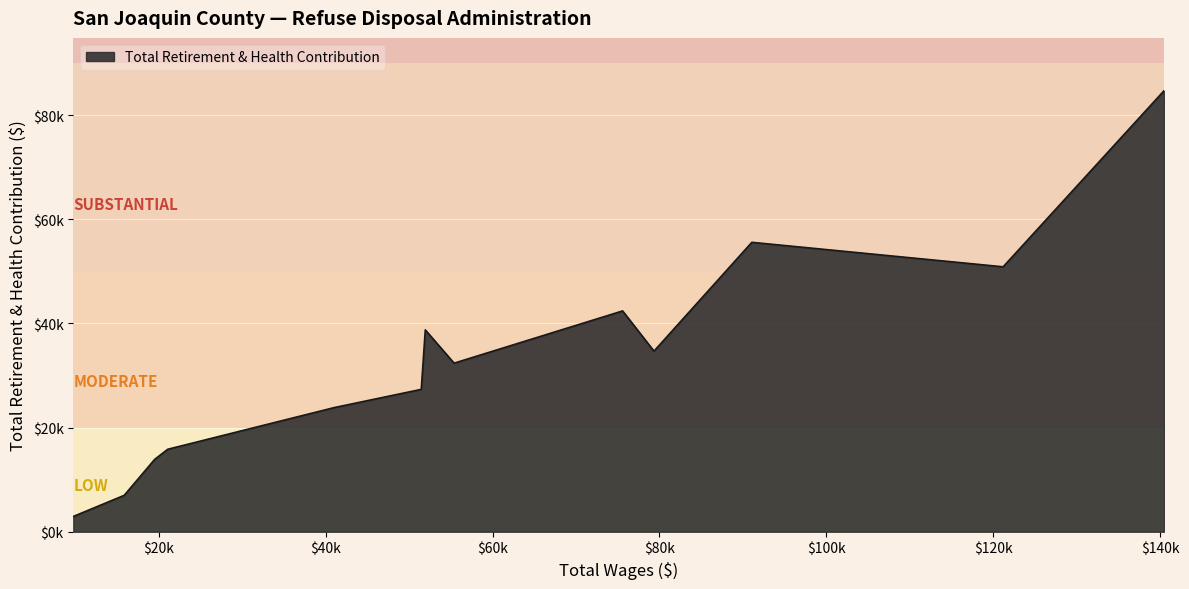

Does the chart have visible grid lines?

Yes